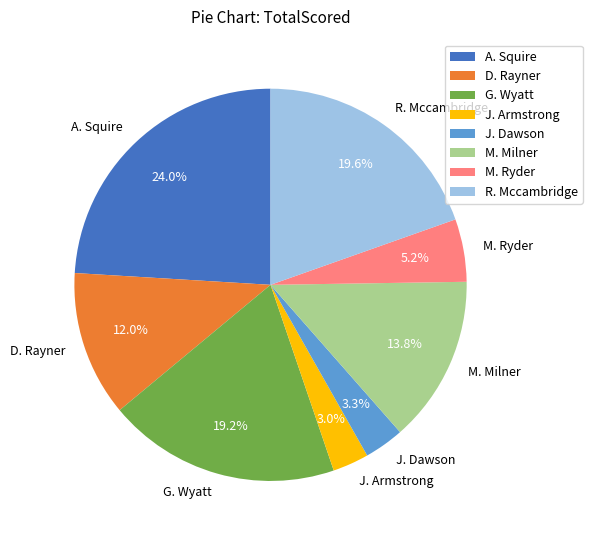

True or false: M. Milner accounts for 2% of the total.

False